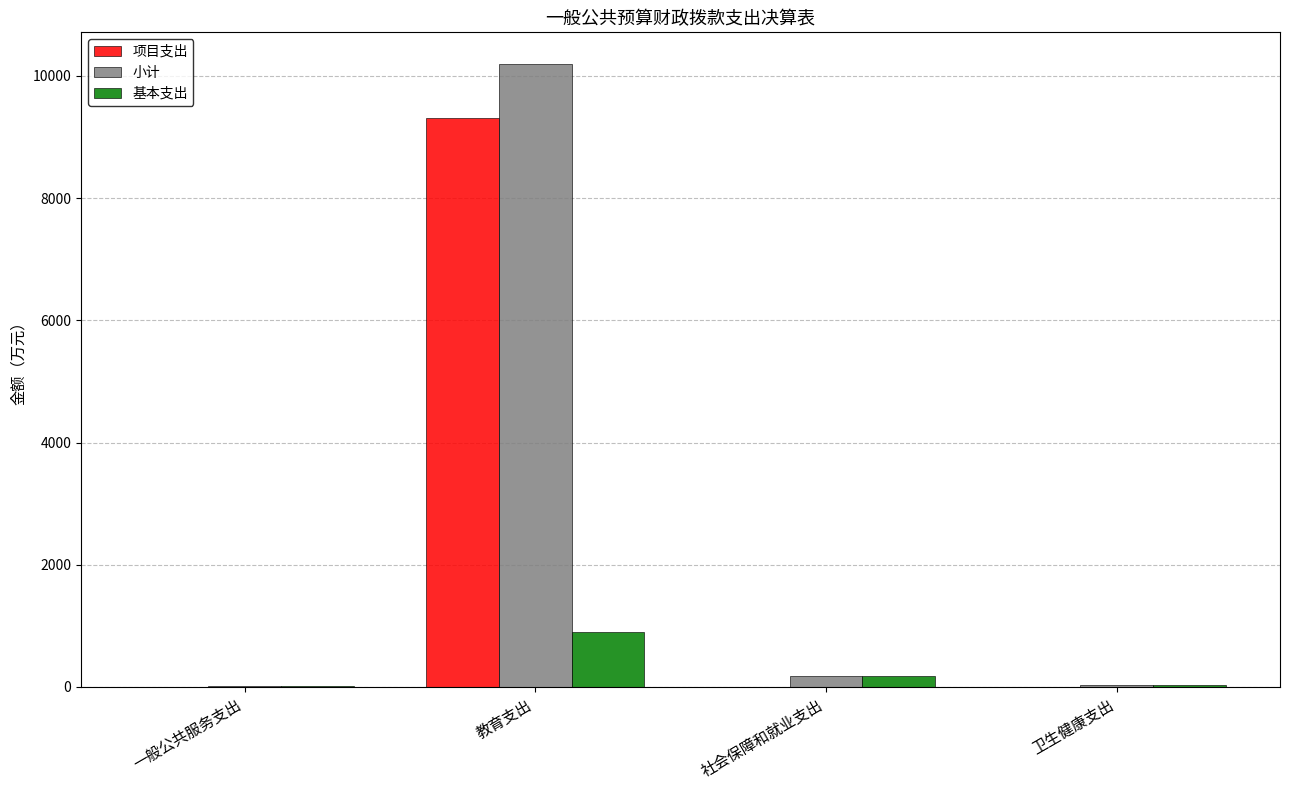

What is the total value across all series at 教育支出?

20405.1